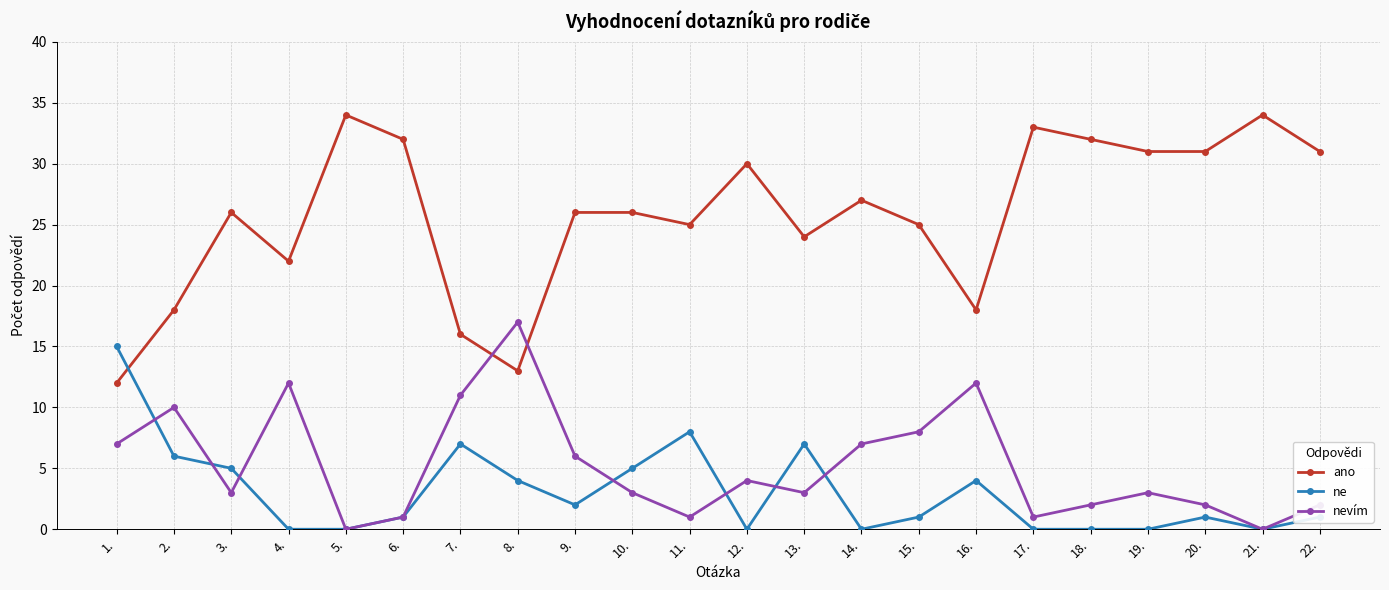

What is the label of the 6th point from the left?

6.